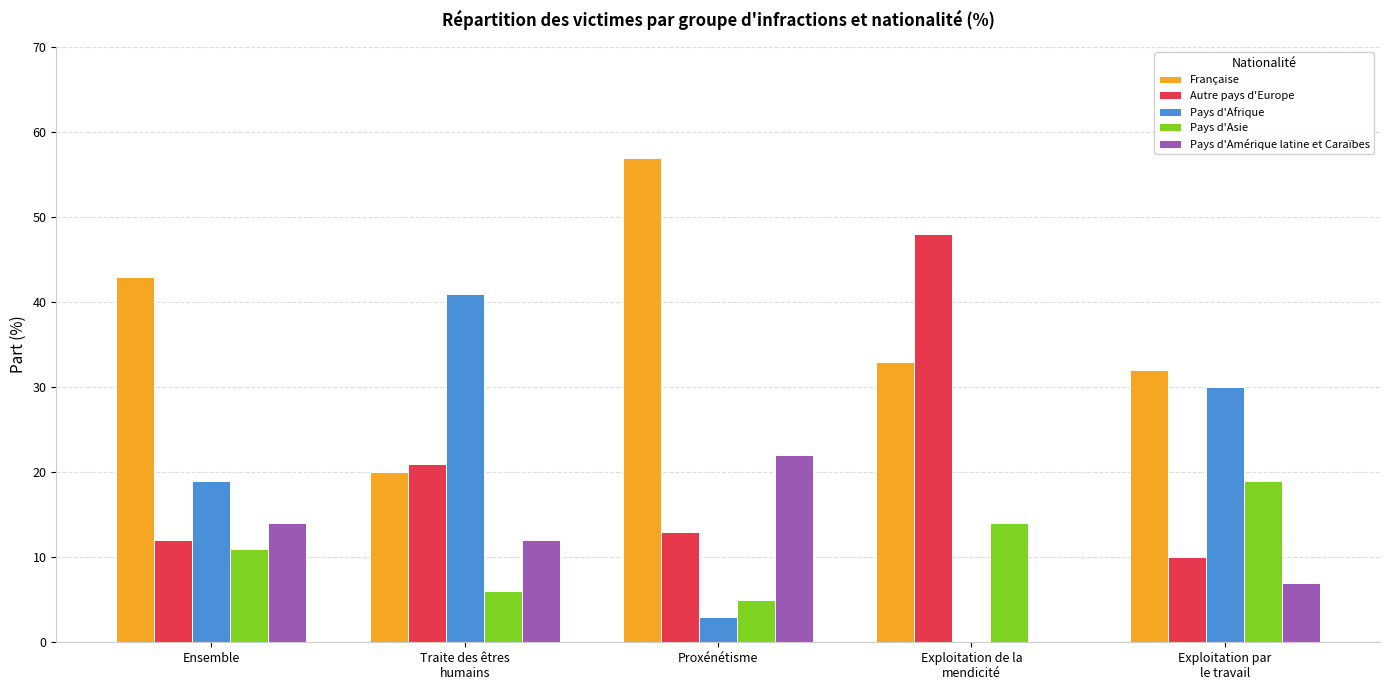

Where is Pays d'Asie nearest to the value 12?

Ensemble